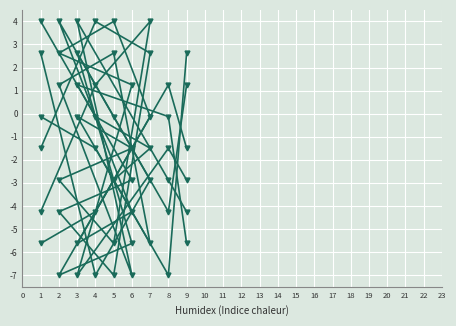

List the series in order of their peak value, lowest first.

col_2, col_3, col_4, col_5, col_6, col_8